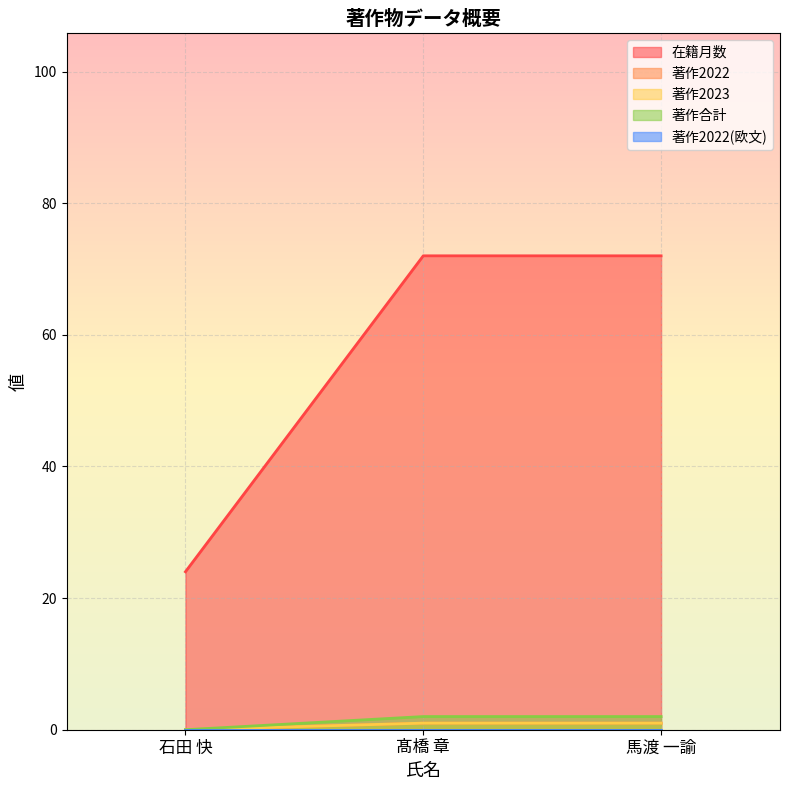

List the labels in order of 在籍月数 value, smallest first.

石田 快, 髙橋 章, 馬渡 一諭